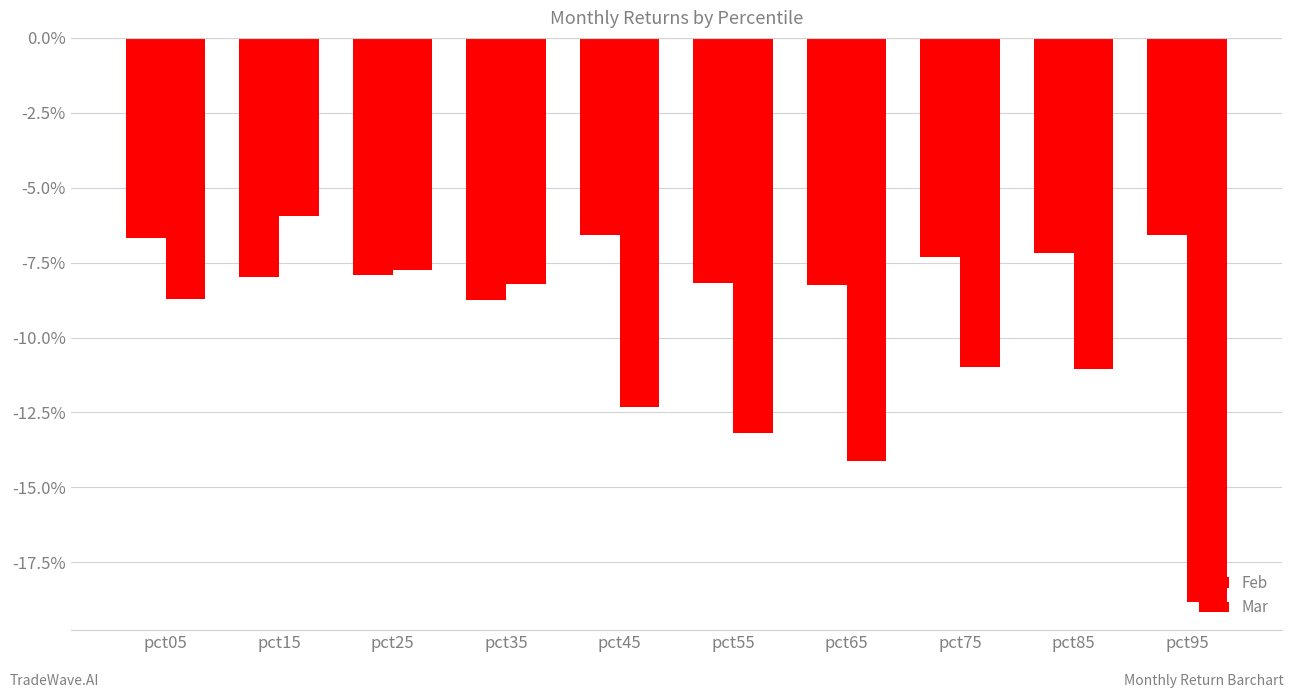

At which category does the chart reach its peak across all series?

pct15